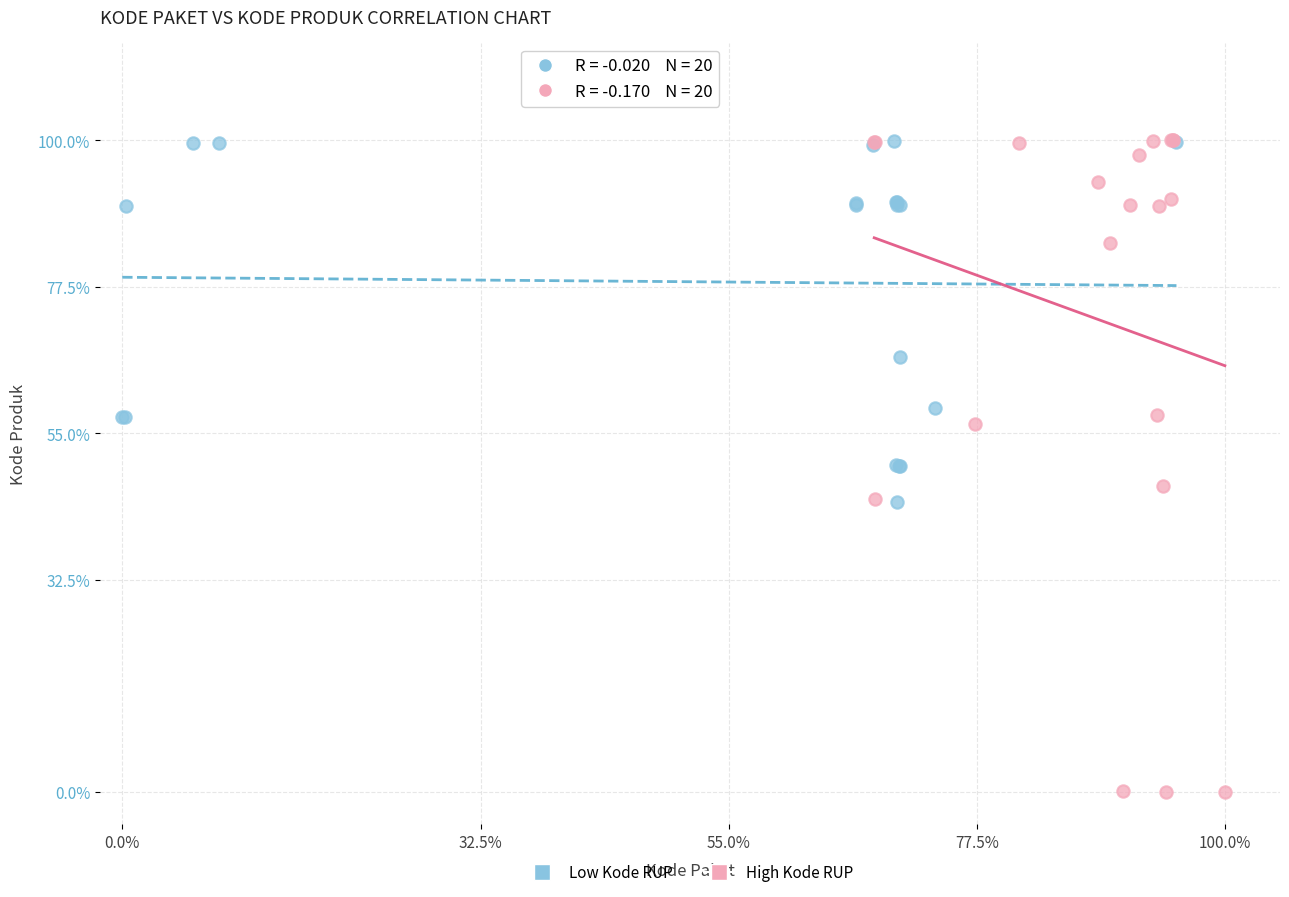

Which series contains the lowest Y value?

High Kode RUP